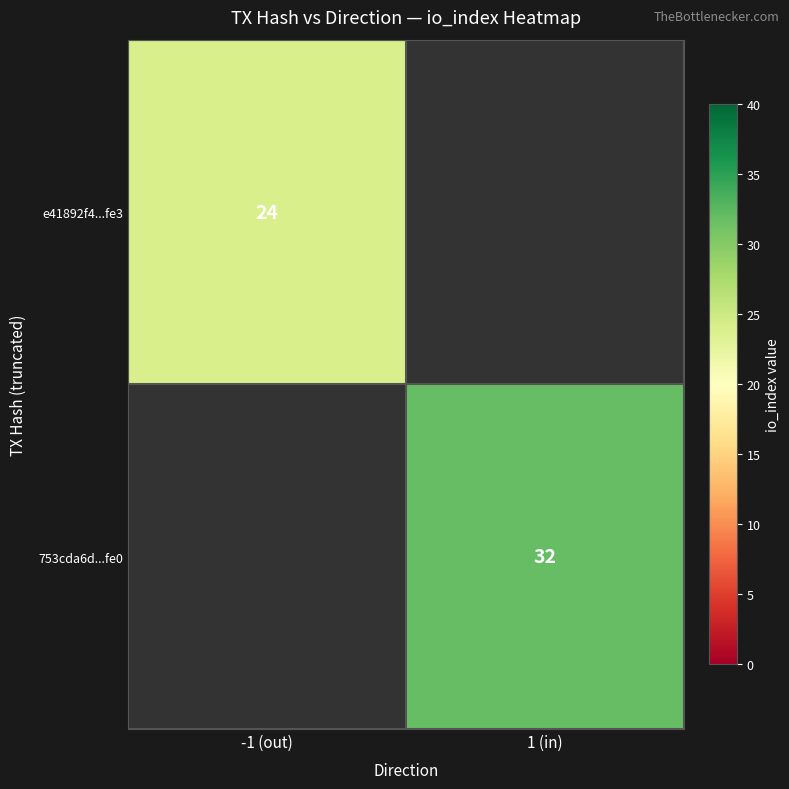

True or false: e41892f4...fe3 has a value of 24 at -1 (out).

True